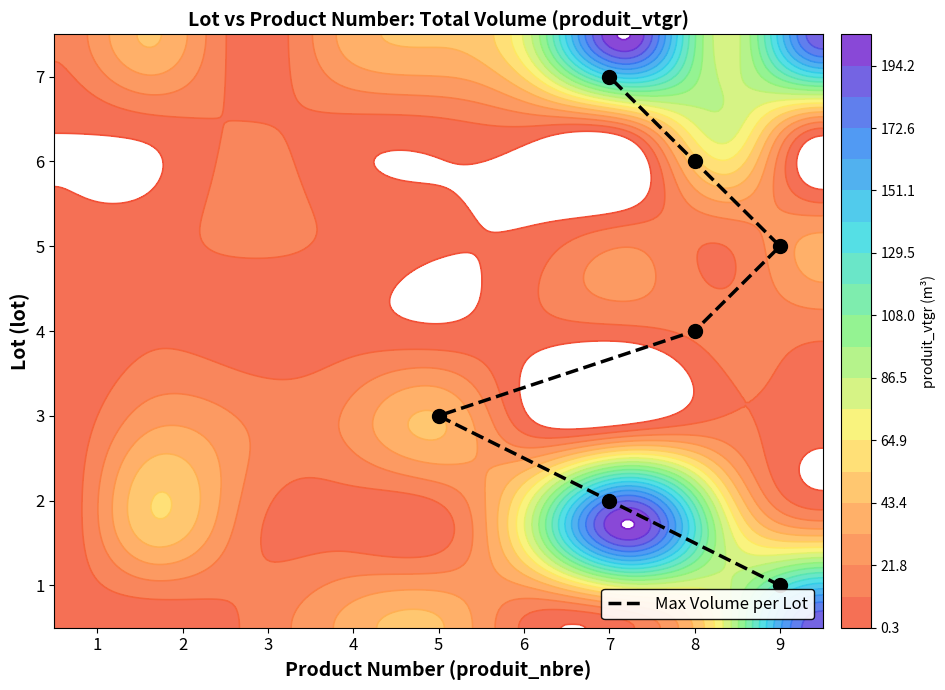

Rank the categories by value from highest to lowest.

7, 8, 9, 8, 5, 7, 9